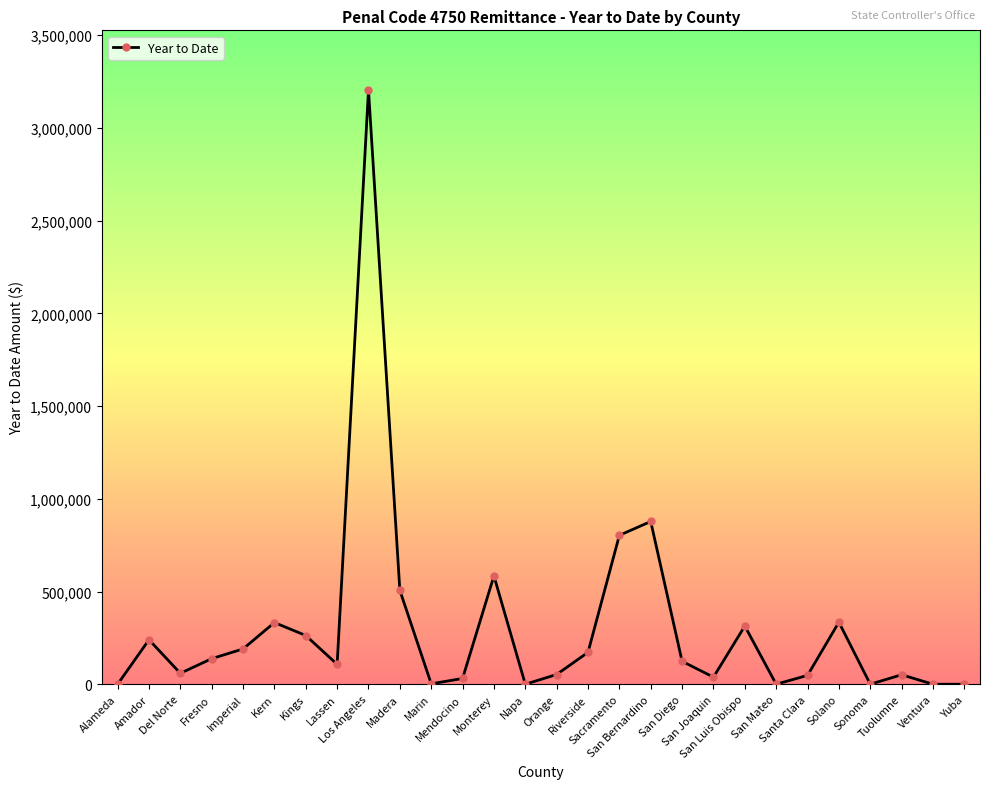

What is the difference between the maximum and minimum values?

3205615